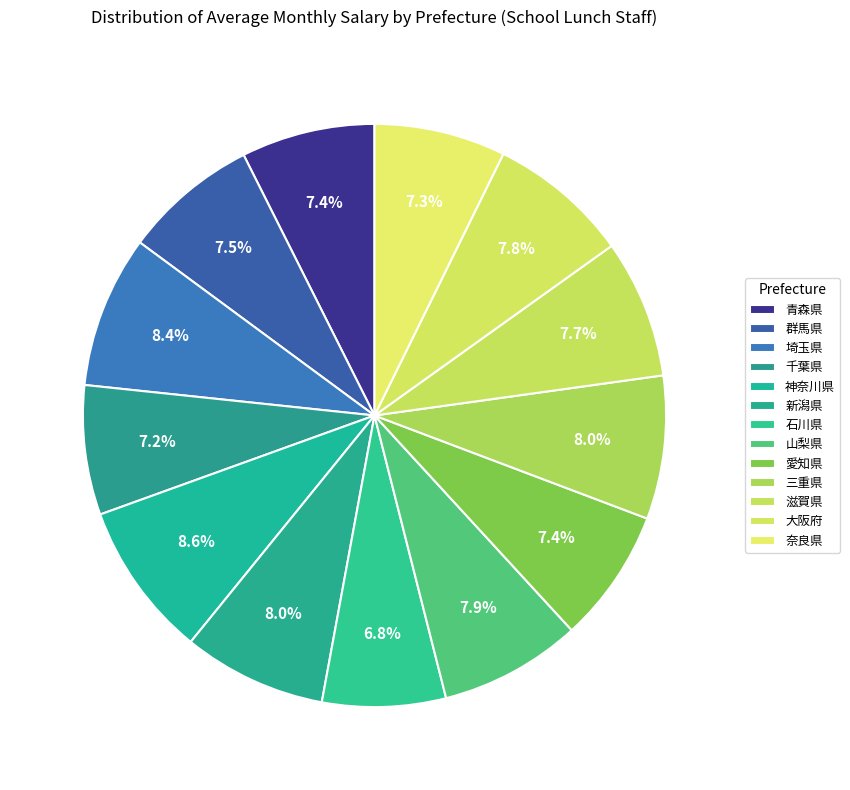

Does any single category account for the majority?

No